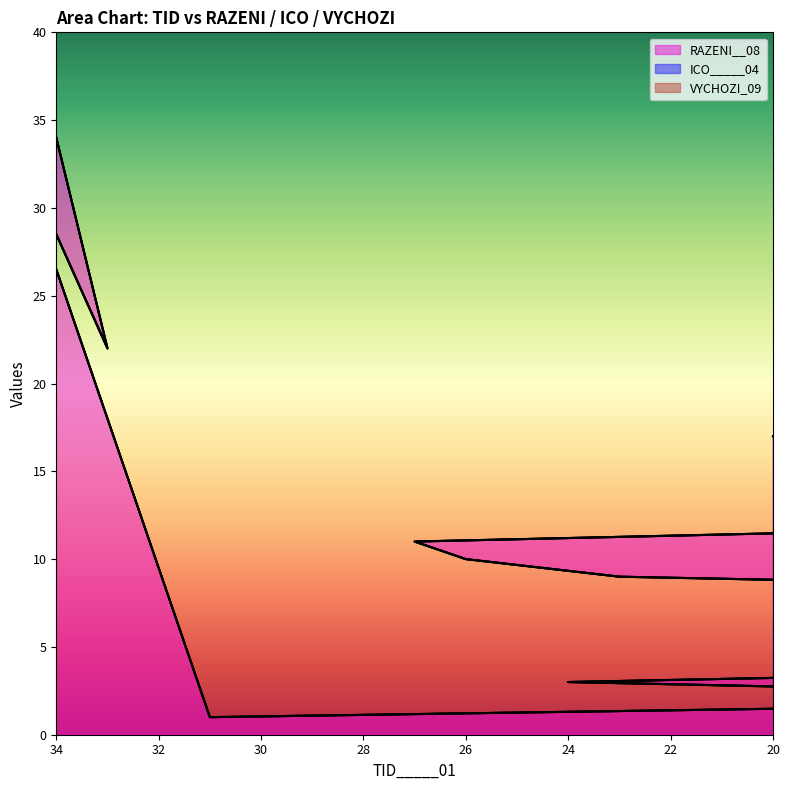

Where is RAZENI__08 nearest to the value 18?

20